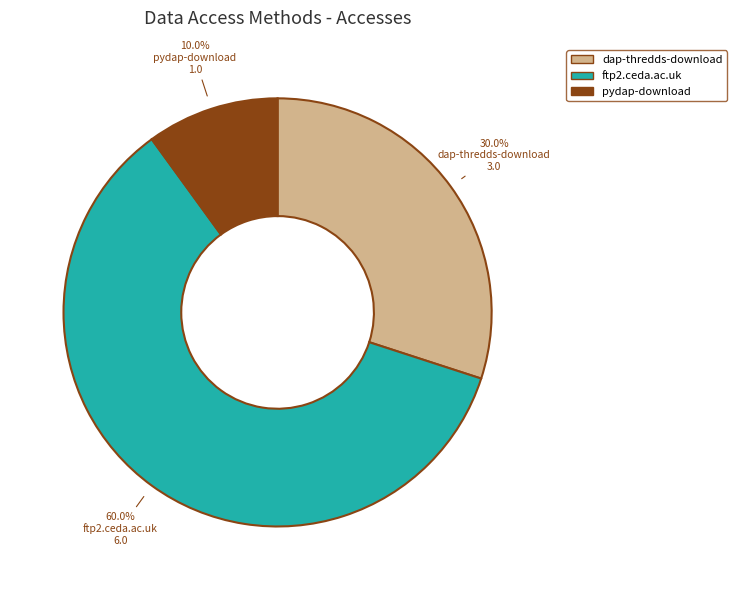

To the nearest percent, what is the average slice percentage?

33%